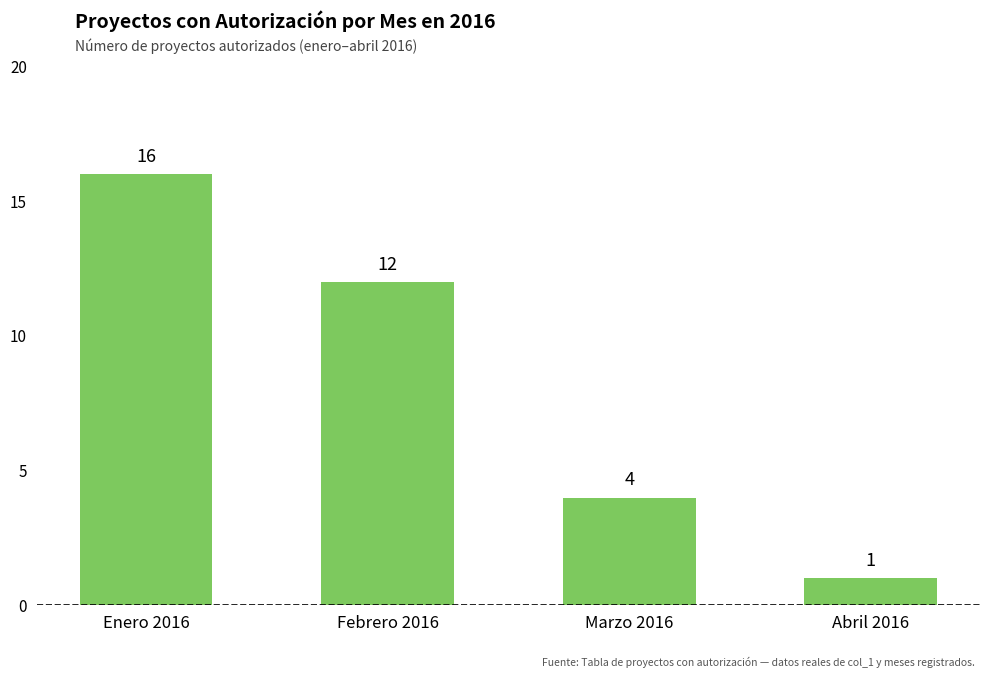

How many values are between 4 and 16?

3